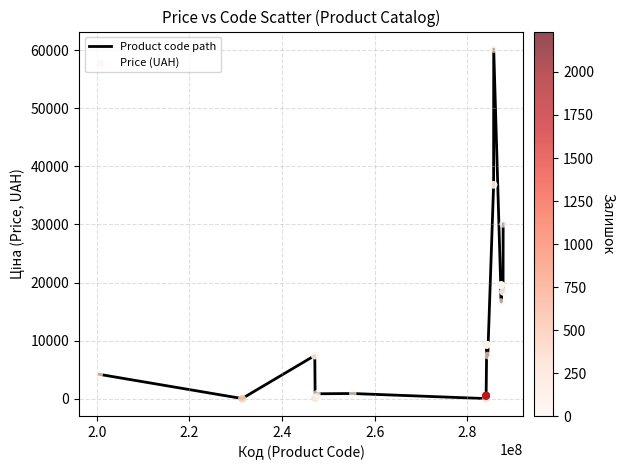

What is the difference between the maximum and minimum values?

60173.5